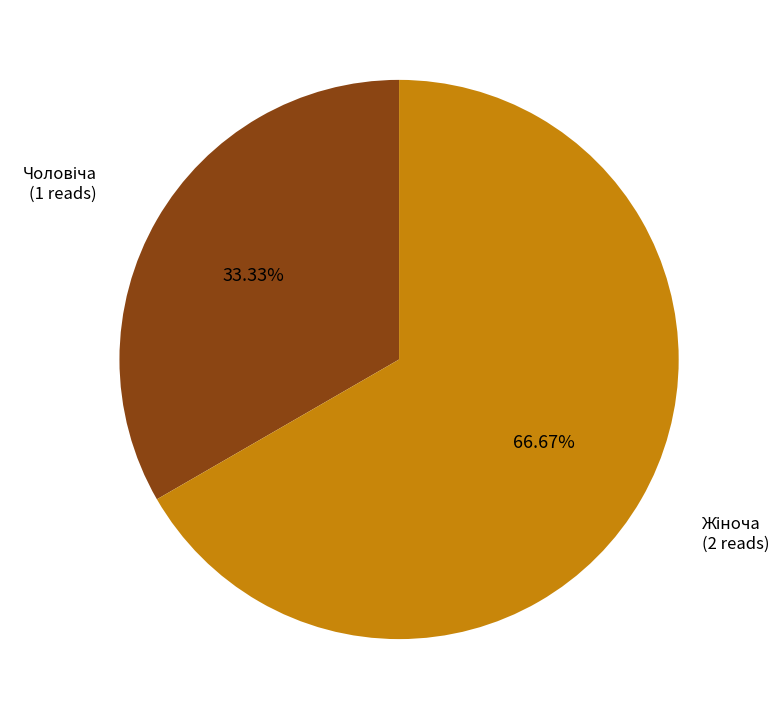

Is there any slice that represents more than half of the pie?

Yes